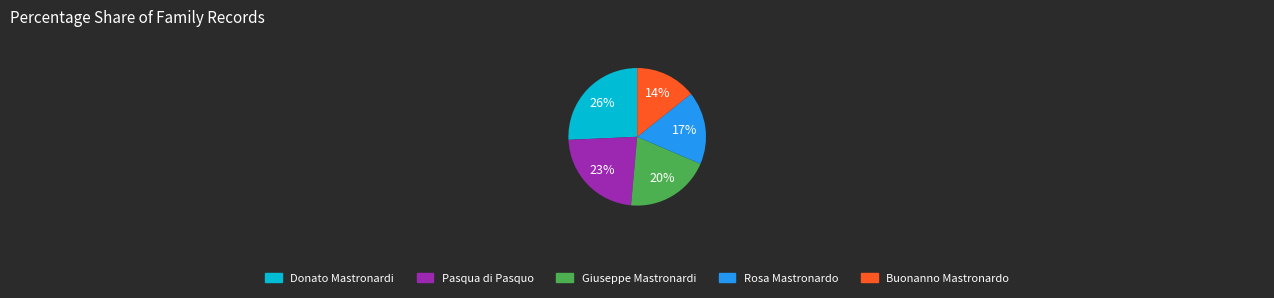

To the nearest percent, what is the difference between the Donato Mastronardi and Rosa Mastronardo slice percentages?

9%